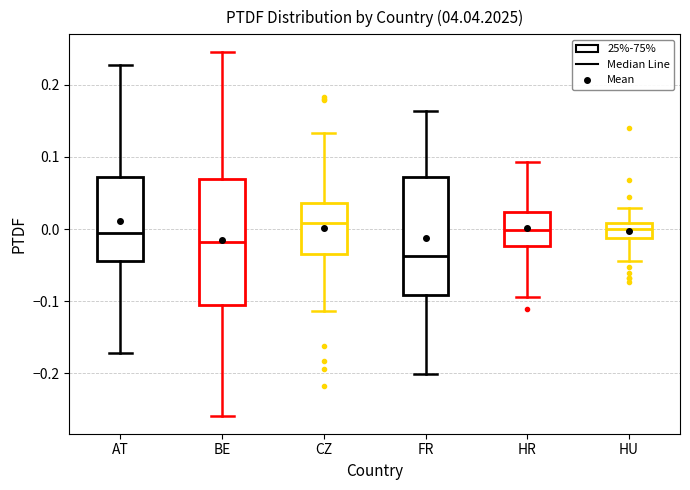

Reading left to right, read every box against the y-axis: the position of its median line, the range the box covers, and the ends of its whiskers. The values are not printed on the chart, so give them approximately, as read against the axis.

AT: median -0.01, box -0.04 to 0.07, whiskers -0.17 to 0.23
BE: median -0.02, box -0.10 to 0.07, whiskers -0.26 to 0.24
CZ: median 0.01, box -0.03 to 0.04, whiskers -0.11 to 0.13
FR: median -0.04, box -0.09 to 0.07, whiskers -0.20 to 0.16
HR: median 0.00, box -0.02 to 0.02, whiskers -0.09 to 0.09
HU: median 0.00, box -0.01 to 0.01, whiskers -0.04 to 0.03